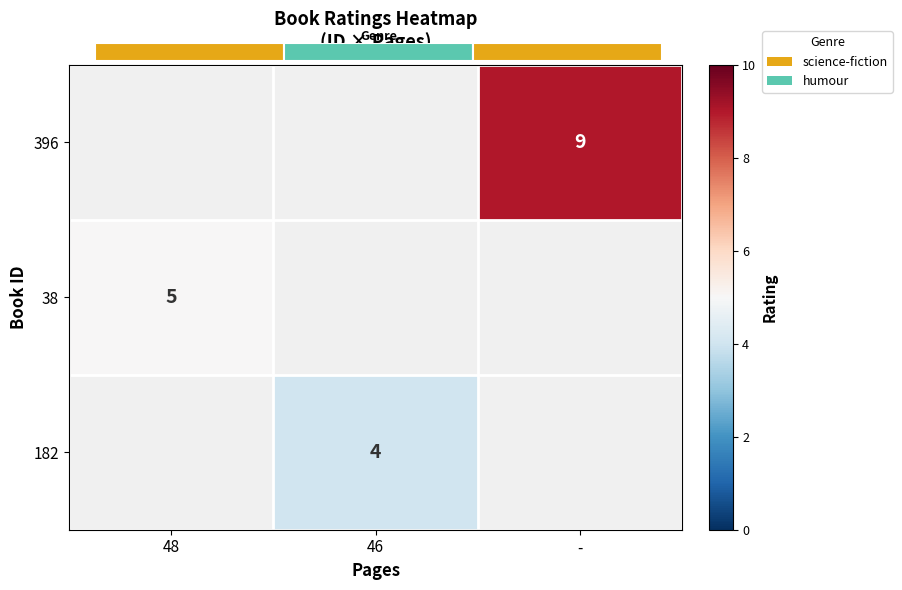

List the series in order of their peak value, highest first.

396, 38, 182